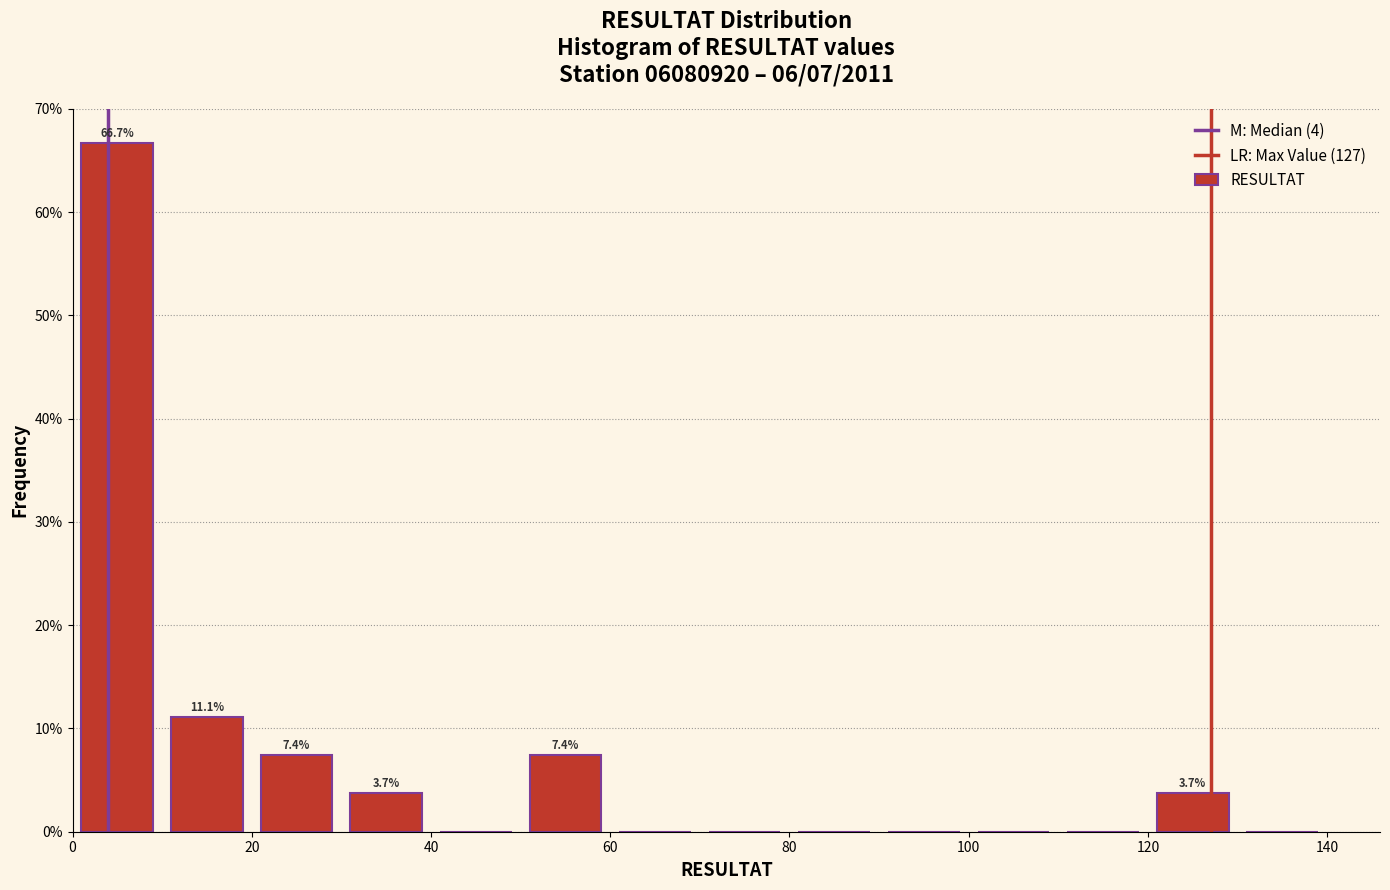

Over which range of the x-axis is the bar tallest?

0 to 10